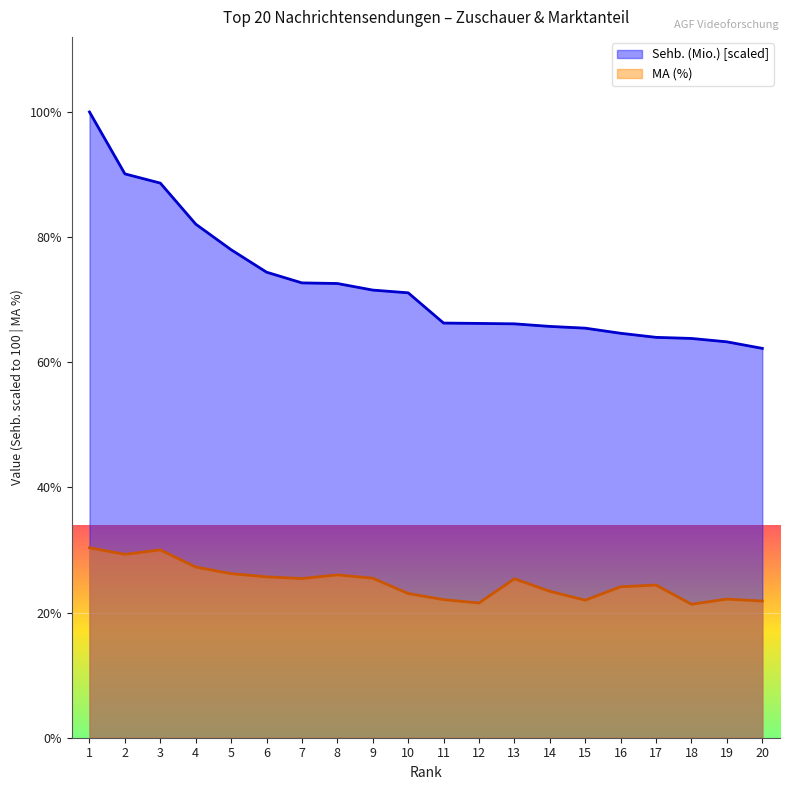

True or false: MA (%) has more than 2 interior local peaks.

True